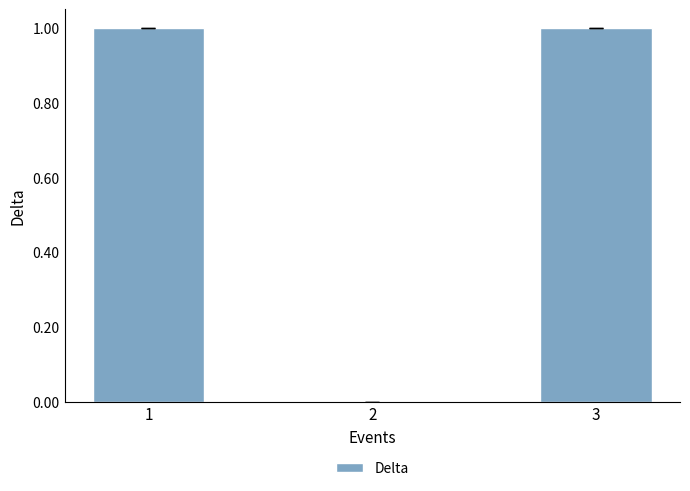

Is it true that the value at 1 is 2?

False